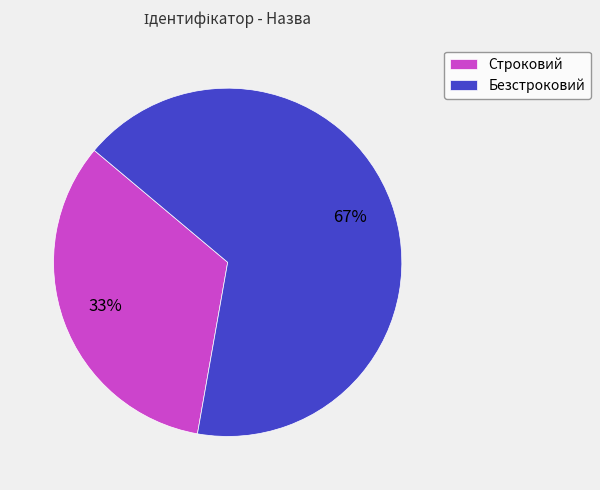

What is the smallest slice in the pie chart?

Строковий